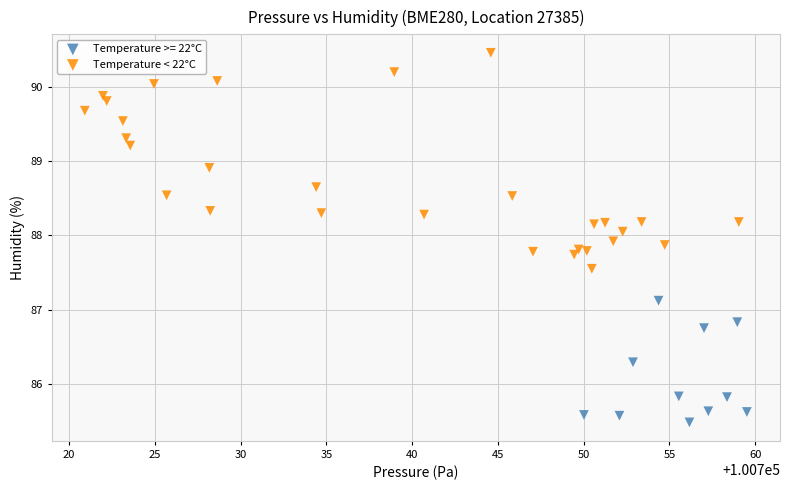

Which series has the largest Y range (max minus min)?

Temperature < 22°C